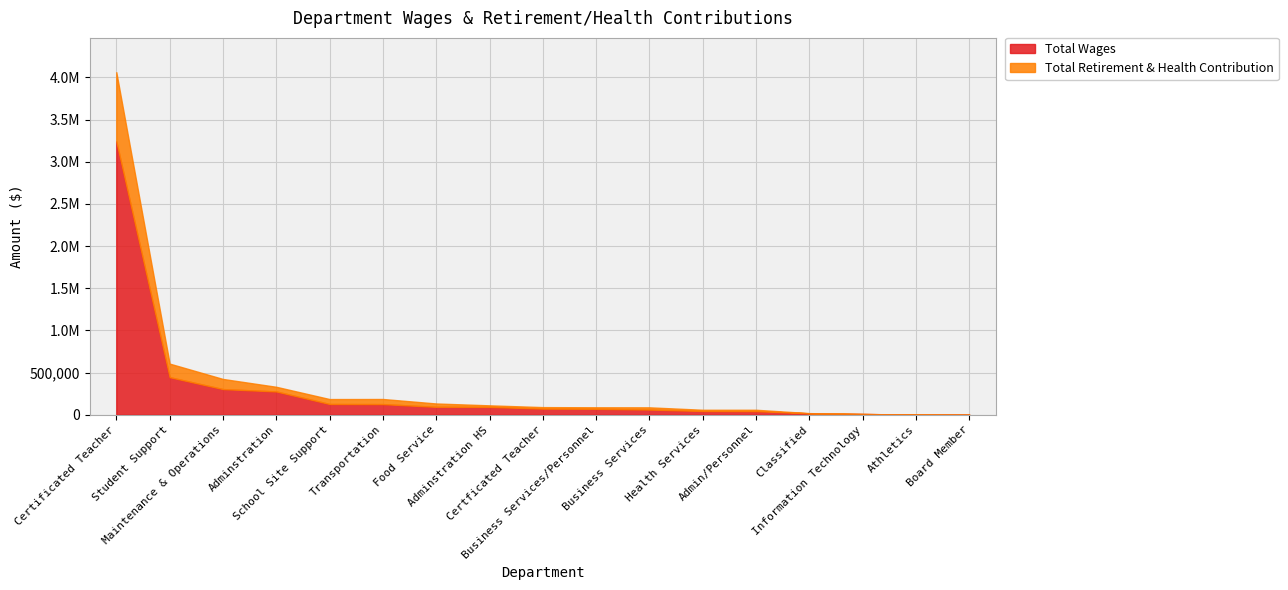

At which label does Total Wages reach its minimum?

Board Member